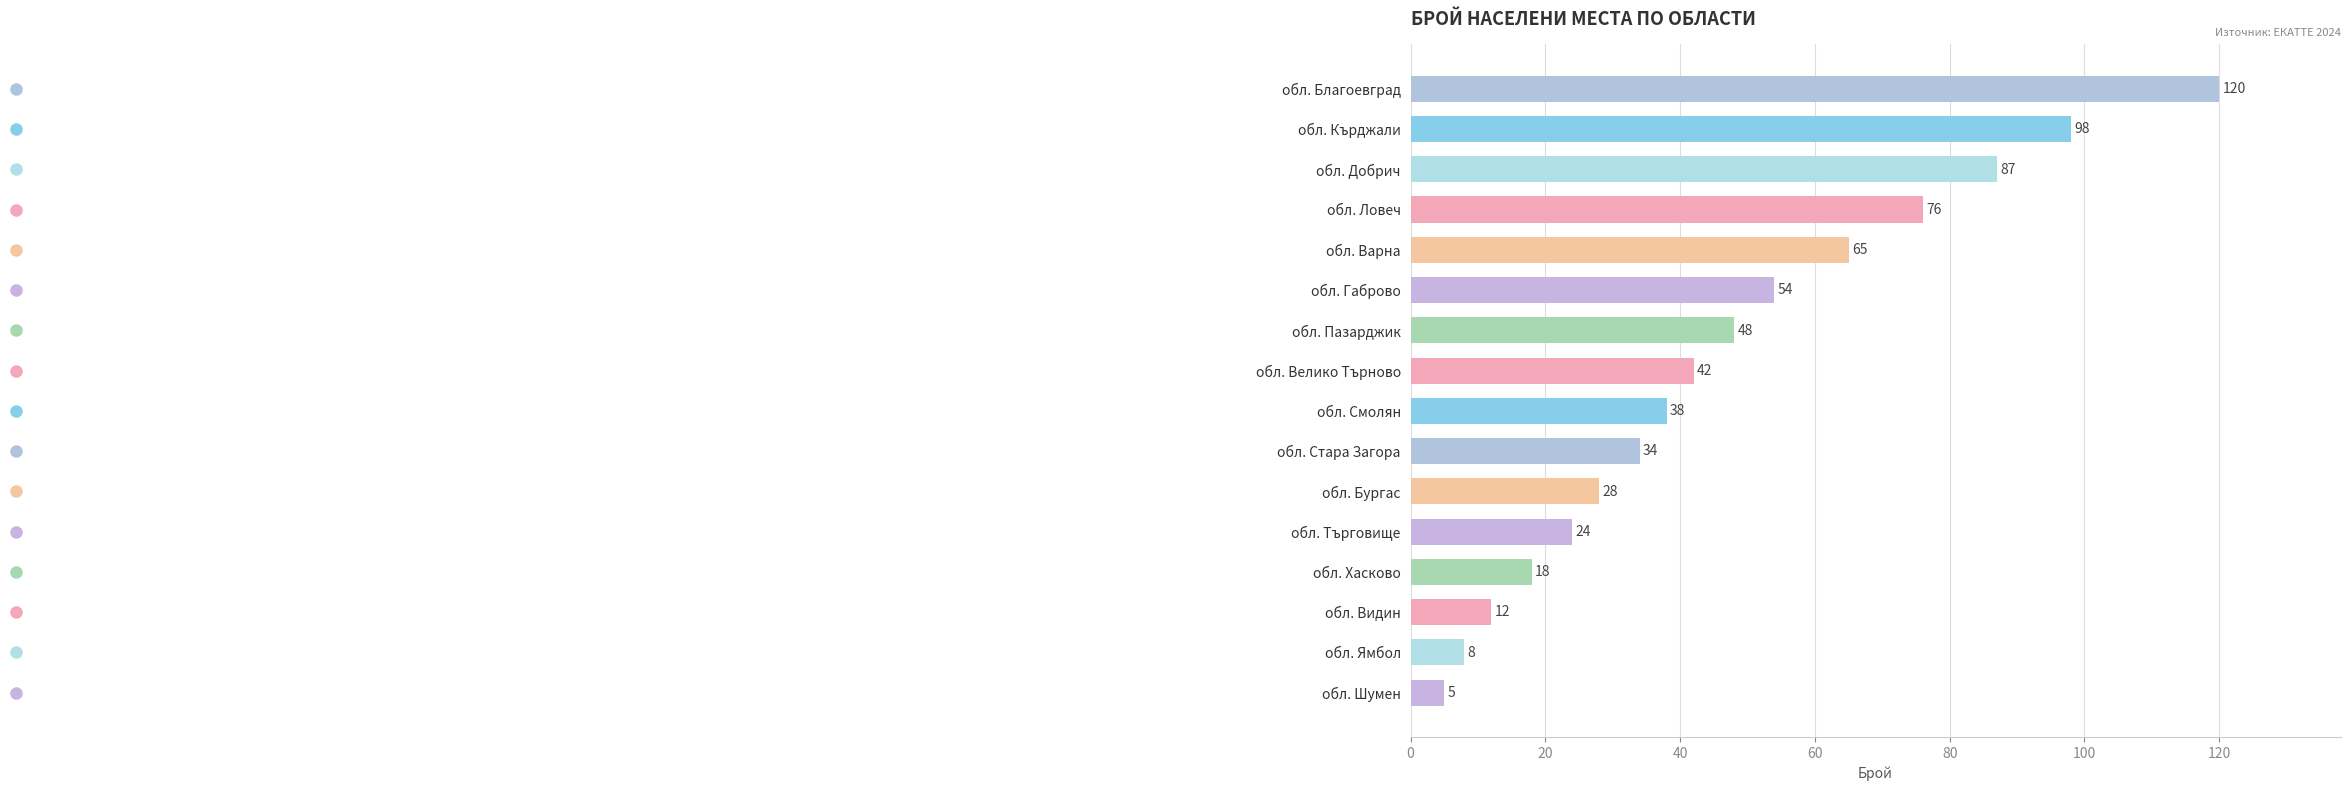

What position from the top is обл. Велико Търново?

8